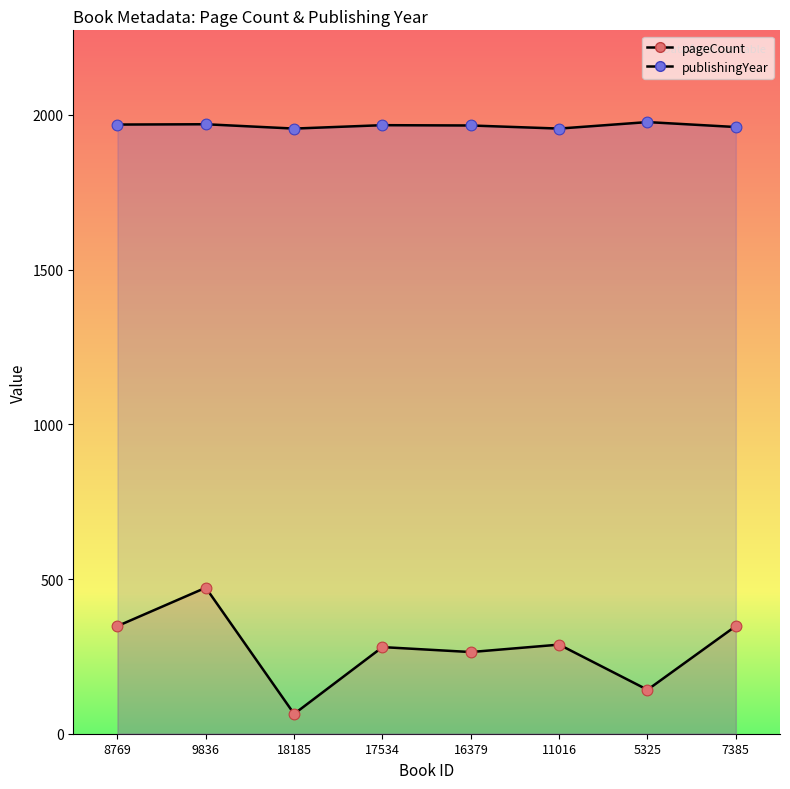

At which category is the sum across all series the highest?

9836